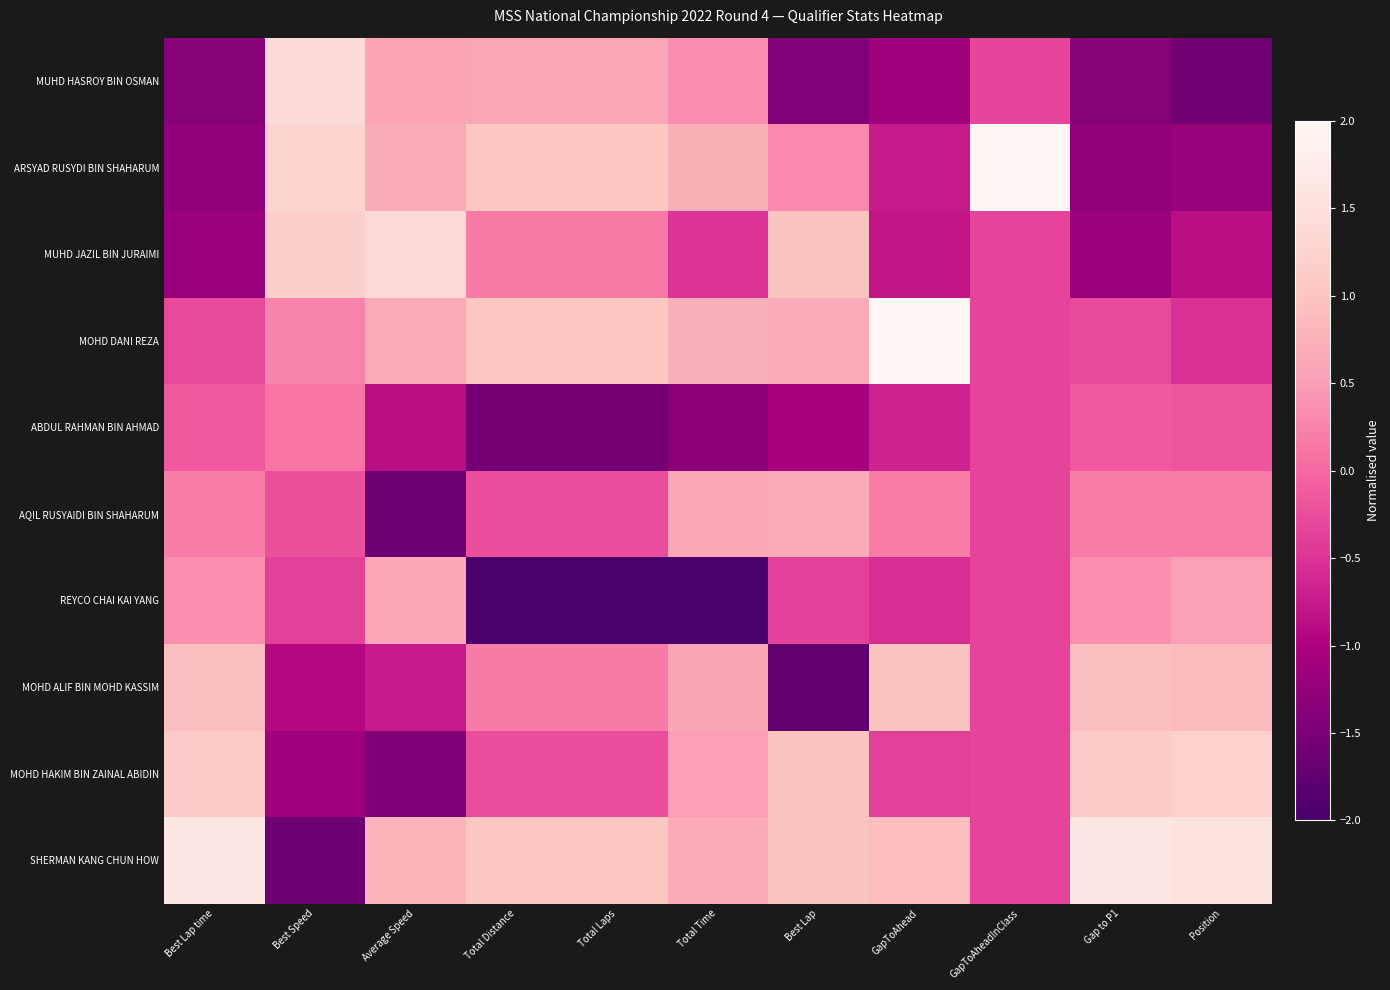

Reading left to right, transcribe all the data shown in this chart.

MUHD HASROY BIN OSMAN: Best Lap time=-1.4	Best Speed=1.4	Average Speed=0.6	Total Distance=0.6	Total Laps=0.6	Total Time=0.3	Best Lap=-1.4	GapToAhead=-1.1	GapToAheadInClass=-0.3	Gap to P1=-1.4	Position=-1.6
ARSYAD RUSYDI BIN SHAHARUM: Best Lap time=-1.3	Best Speed=1.3	Average Speed=0.7	Total Distance=1.0	Total Laps=1.0	Total Time=0.7	Best Lap=0.3	GapToAhead=-0.7	GapToAheadInClass=3.0	Gap to P1=-1.3	Position=-1.2
MUHD JAZIL BIN JURAIMI: Best Lap time=-1.2	Best Speed=1.2	Average Speed=1.4	Total Distance=0.2	Total Laps=0.2	Total Time=-0.5	Best Lap=1.0	GapToAhead=-0.8	GapToAheadInClass=-0.3	Gap to P1=-1.2	Position=-0.9
MOHD DANI REZA: Best Lap time=-0.3	Best Speed=0.3	Average Speed=0.6	Total Distance=1.0	Total Laps=1.0	Total Time=0.7	Best Lap=0.6	GapToAhead=2.2	GapToAheadInClass=-0.3	Gap to P1=-0.3	Position=-0.5
ABDUL RAHMAN BIN AHMAD: Best Lap time=-0.2	Best Speed=0.1	Average Speed=-0.9	Total Distance=-1.5	Total Laps=-1.5	Total Time=-1.3	Best Lap=-1.1	GapToAhead=-0.6	GapToAheadInClass=-0.3	Gap to P1=-0.2	Position=-0.2
AQIL RUSYAIDI BIN SHAHARUM: Best Lap time=0.2	Best Speed=-0.2	Average Speed=-1.6	Total Distance=-0.3	Total Laps=-0.3	Total Time=0.6	Best Lap=0.6	GapToAhead=0.2	GapToAheadInClass=-0.3	Gap to P1=0.2	Position=0.2
REYCO CHAI KAI YANG: Best Lap time=0.4	Best Speed=-0.4	Average Speed=0.6	Total Distance=-2.0	Total Laps=-2.0	Total Time=-2.3	Best Lap=-0.4	GapToAhead=-0.5	GapToAheadInClass=-0.3	Gap to P1=0.4	Position=0.5
MOHD ALIF BIN MOHD KASSIM: Best Lap time=0.9	Best Speed=-0.9	Average Speed=-0.7	Total Distance=0.2	Total Laps=0.2	Total Time=0.6	Best Lap=-1.7	GapToAhead=1.0	GapToAheadInClass=-0.3	Gap to P1=0.9	Position=0.9
MOHD HAKIM BIN ZAINAL ABIDIN: Best Lap time=1.1	Best Speed=-1.1	Average Speed=-1.4	Total Distance=-0.3	Total Laps=-0.3	Total Time=0.5	Best Lap=1.0	GapToAhead=-0.4	GapToAheadInClass=-0.3	Gap to P1=1.1	Position=1.2
SHERMAN KANG CHUN HOW: Best Lap time=1.7	Best Speed=-1.6	Average Speed=0.8	Total Distance=1.0	Total Laps=1.0	Total Time=0.7	Best Lap=1.0	GapToAhead=0.9	GapToAheadInClass=-0.3	Gap to P1=1.7	Position=1.6